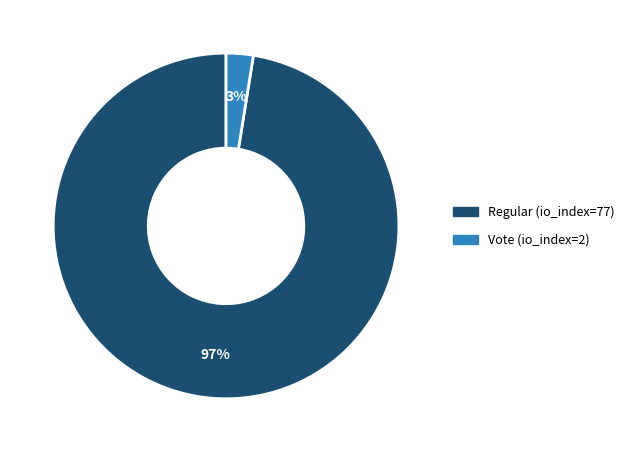

How many segments does this pie chart have?

2